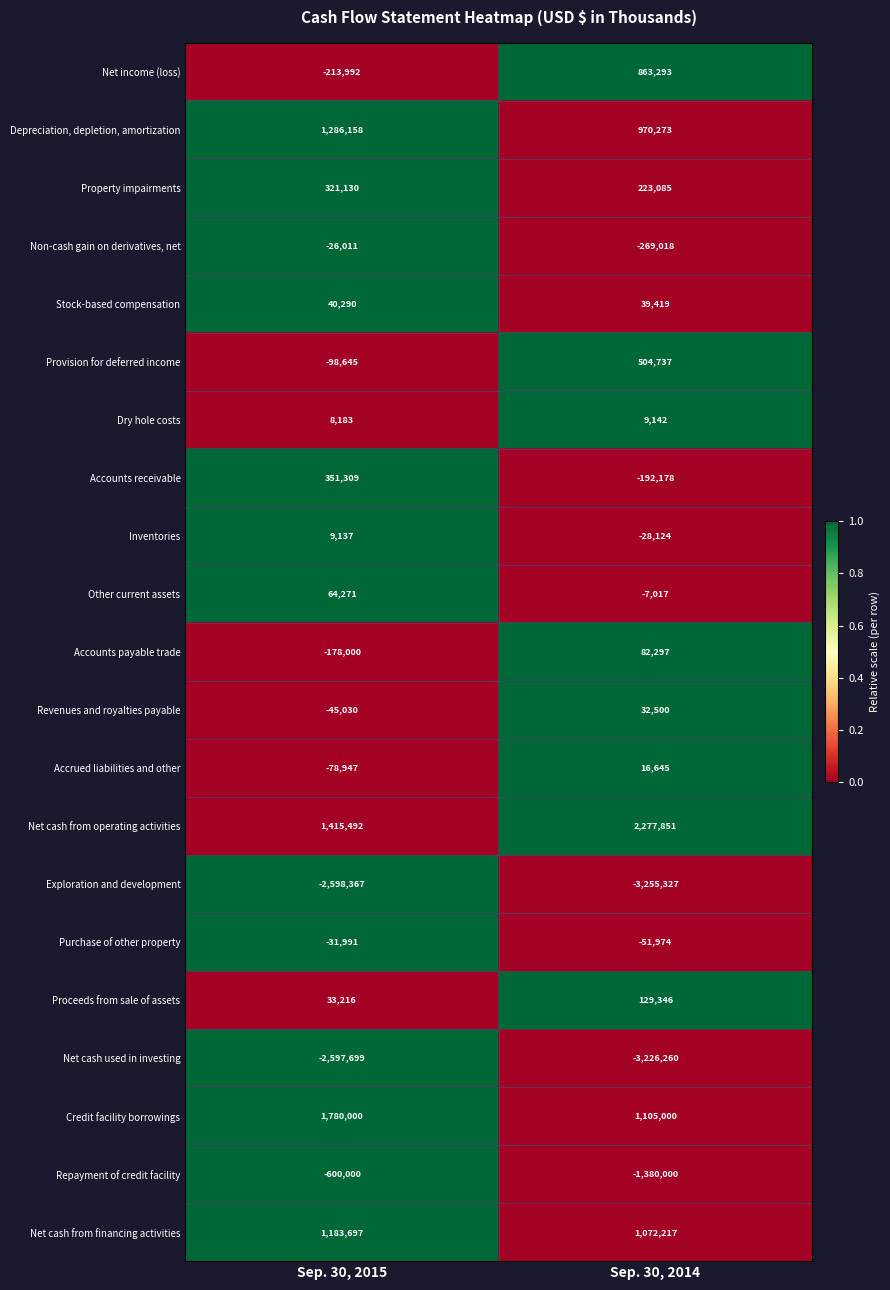

At Sep. 30, 2015, list the series in order from largest to smallest.

Credit facility borrowings, Net cash from operating activities, Depreciation, depletion, amortization, Net cash from financing activities, Accounts receivable, Property impairments, Other current assets, Stock-based compensation, Proceeds from sale of assets, Inventories, Dry hole costs, Non-cash gain on derivatives, net, Purchase of other property, Revenues and royalties payable, Accrued liabilities and other, Provision for deferred income, Accounts payable trade, Net income (loss), Repayment of credit facility, Net cash used in investing, Exploration and development